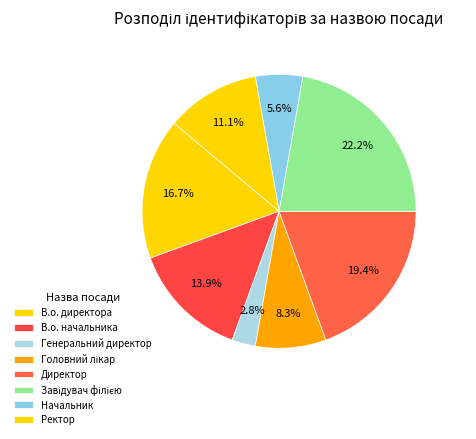

Which slice is the largest?

Завідувач філією